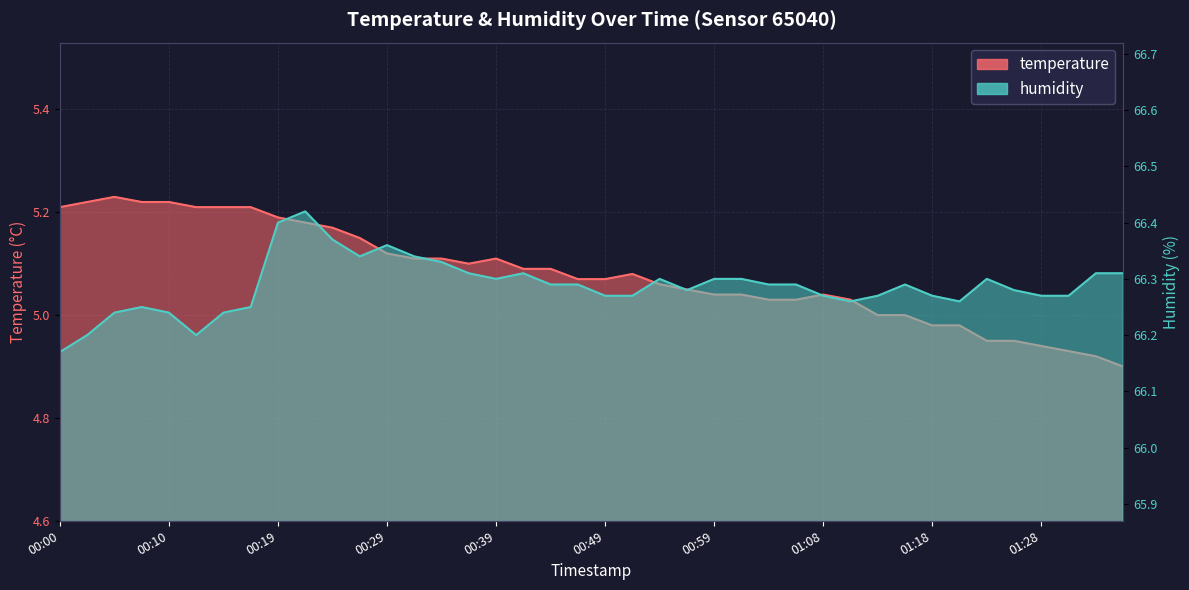

How many lines are shown in the chart?

2